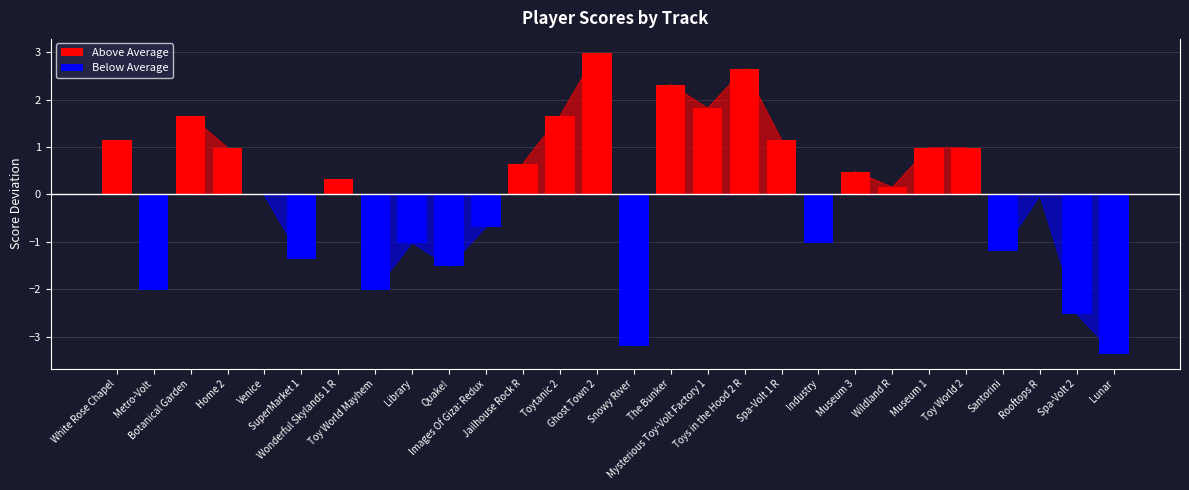

At how many categories does at least one series exceed -1?

28